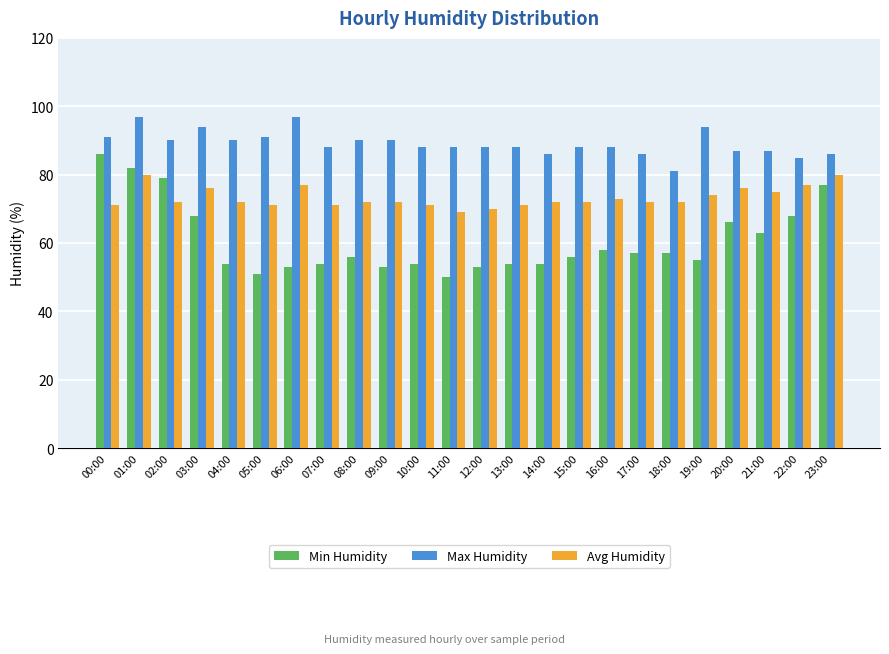

What is the difference between the maximum and minimum values in the Avg Humidity series?

11